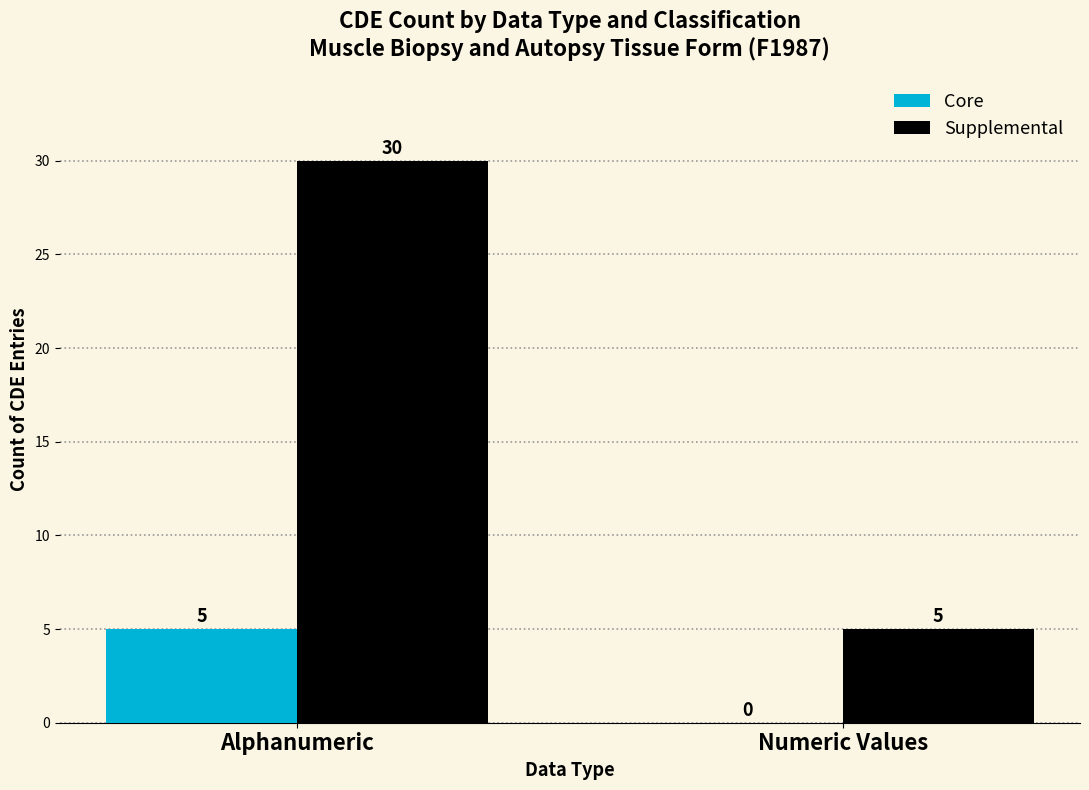

What is the maximum value shown in the chart?

30